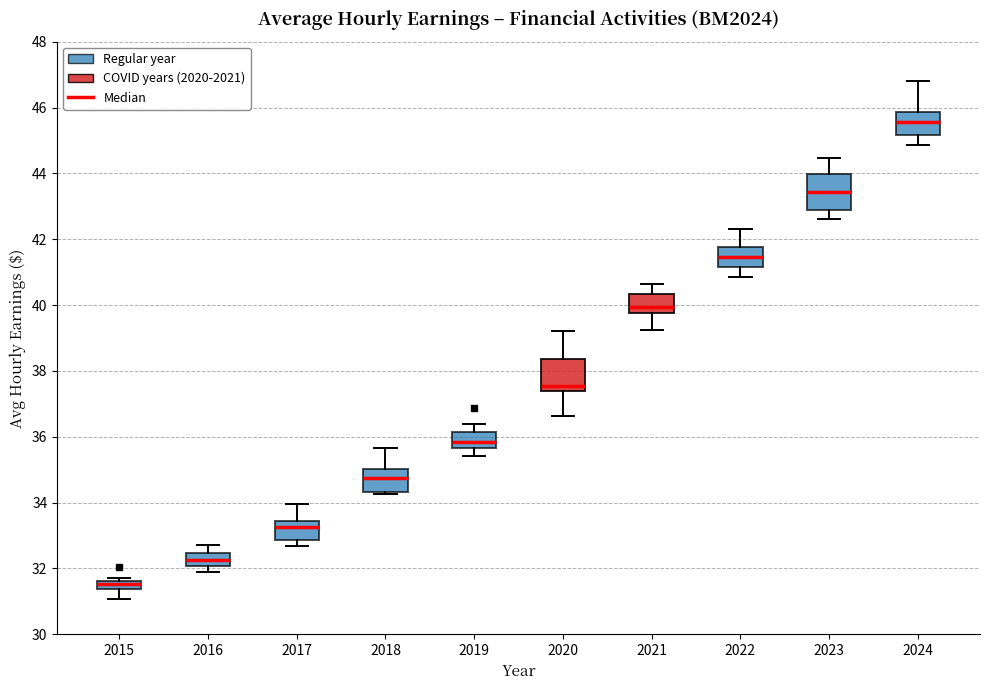

Which box's median line is the lowest?

2015